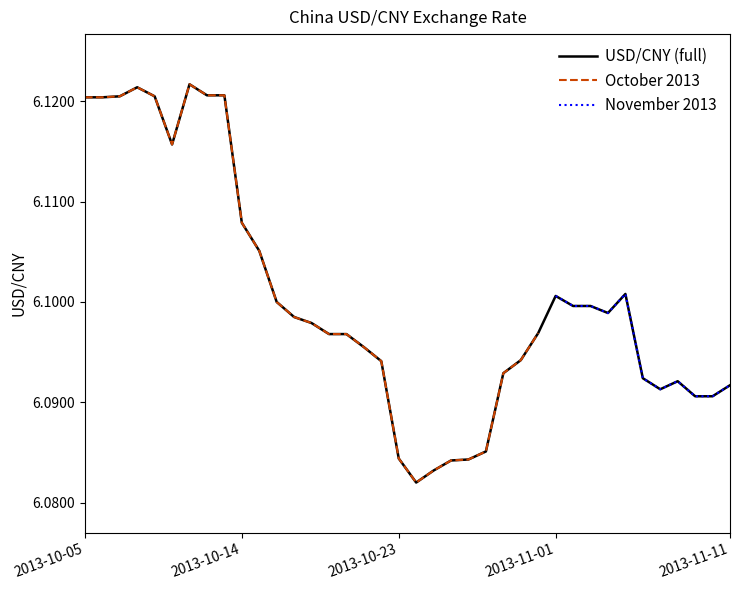

Reading left to right, list all the values displayed in this chart.

6.1	6.1	6.1	6.1	6.1	6.1	6.1	6.1	6.1	6.1	6.1	6.1	6.1	6.1	6.1	6.1	6.1	6.1	6.1	6.1	6.1	6.1	6.1	6.1	6.1	6.1	6.1	6.1	6.1	6.1	6.1	6.1	6.1	6.1	6.1	6.1	6.1	6.1